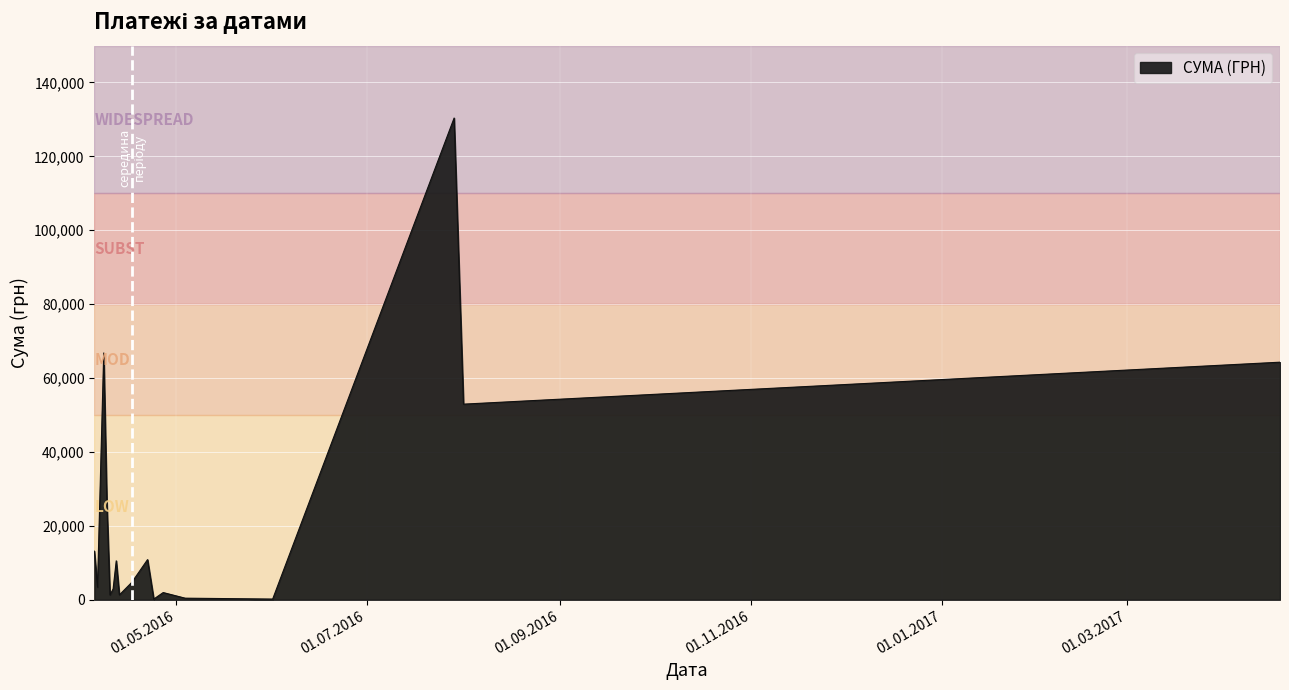

How many interior local peaks (higher than both neighbors) does the data have?

5